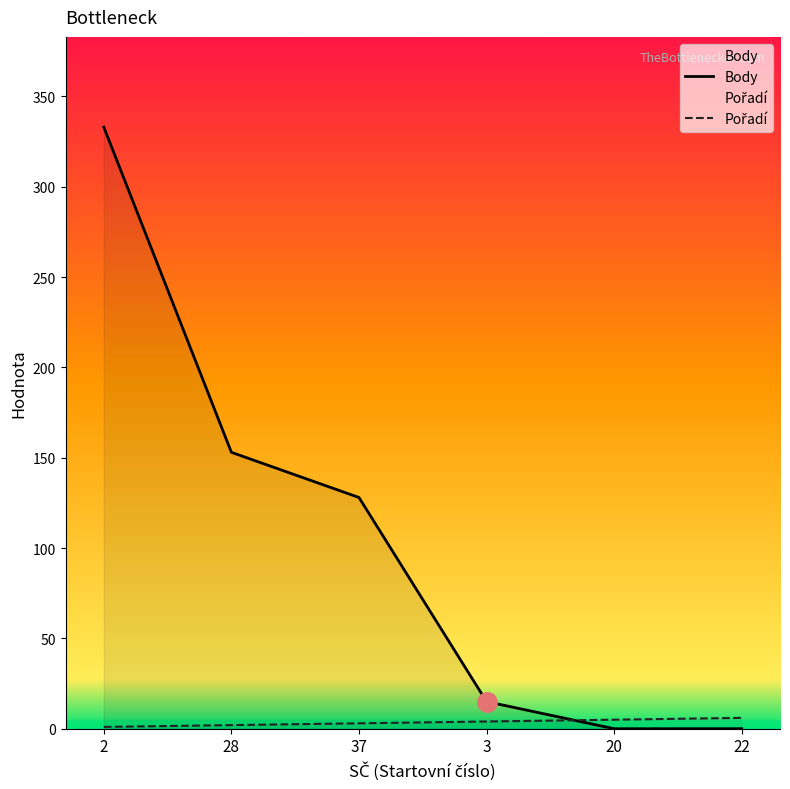

What is the difference between the maximum and minimum values in the Pořadí series?

5